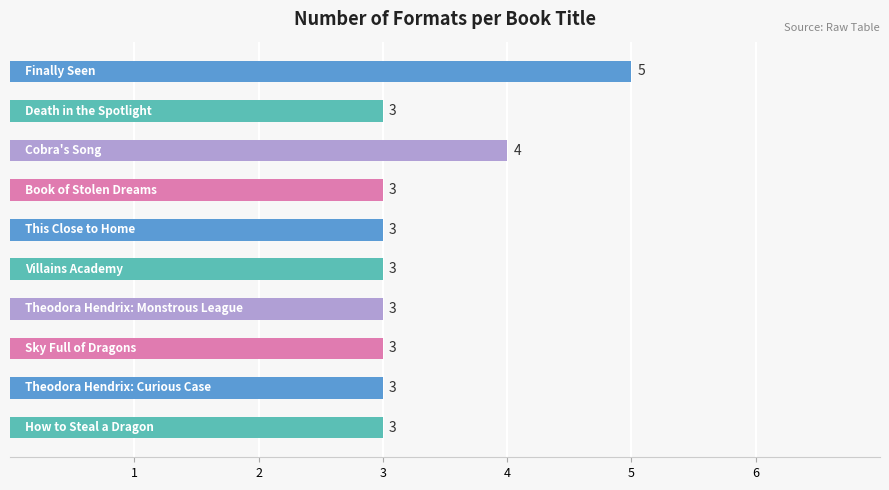

What is the maximum value shown in the chart?

5